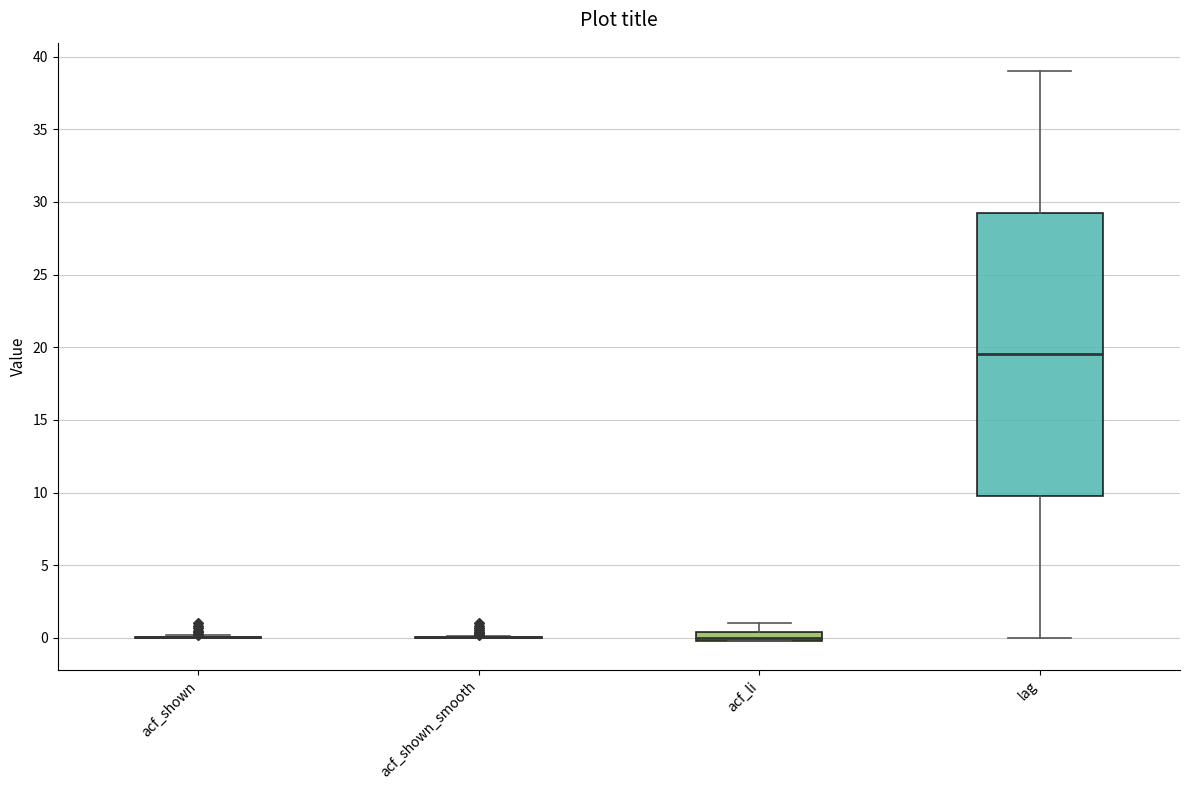

Which box is the tallest, from its lower edge to its upper edge?

lag